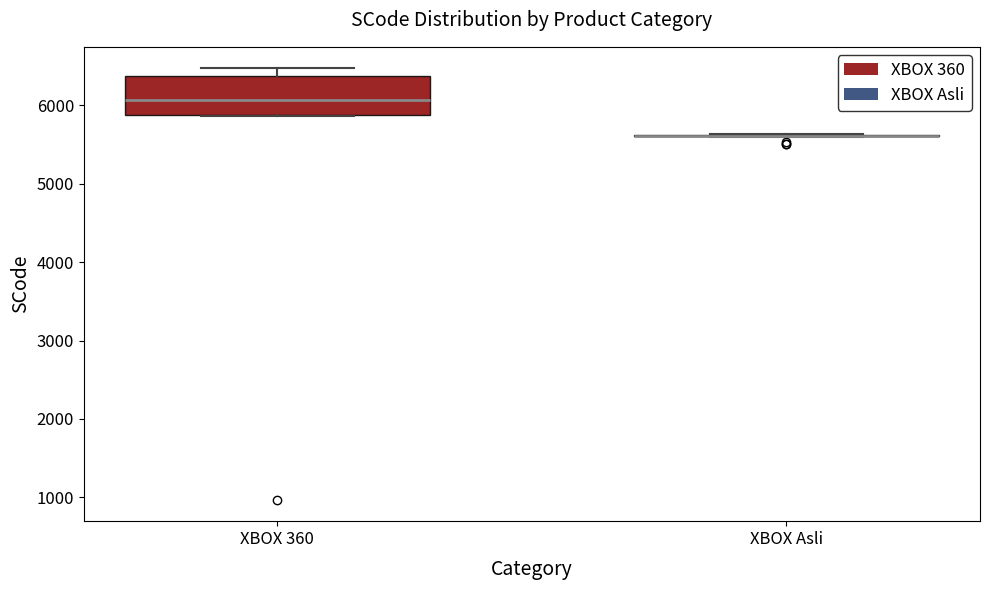

Reading left to right, transcribe this box plot: for each box, give where its median line is, the range the box spans, and where its two whiskers end, as read against the y-axis. The values are not printed on the chart, so give them approximately, as read against the axis.

XBOX 360: median 6100, box 5900 to 6400, whiskers 5900 to 6500
XBOX Asli: box collapsed to a line at 5600, whiskers 5600 to 5600